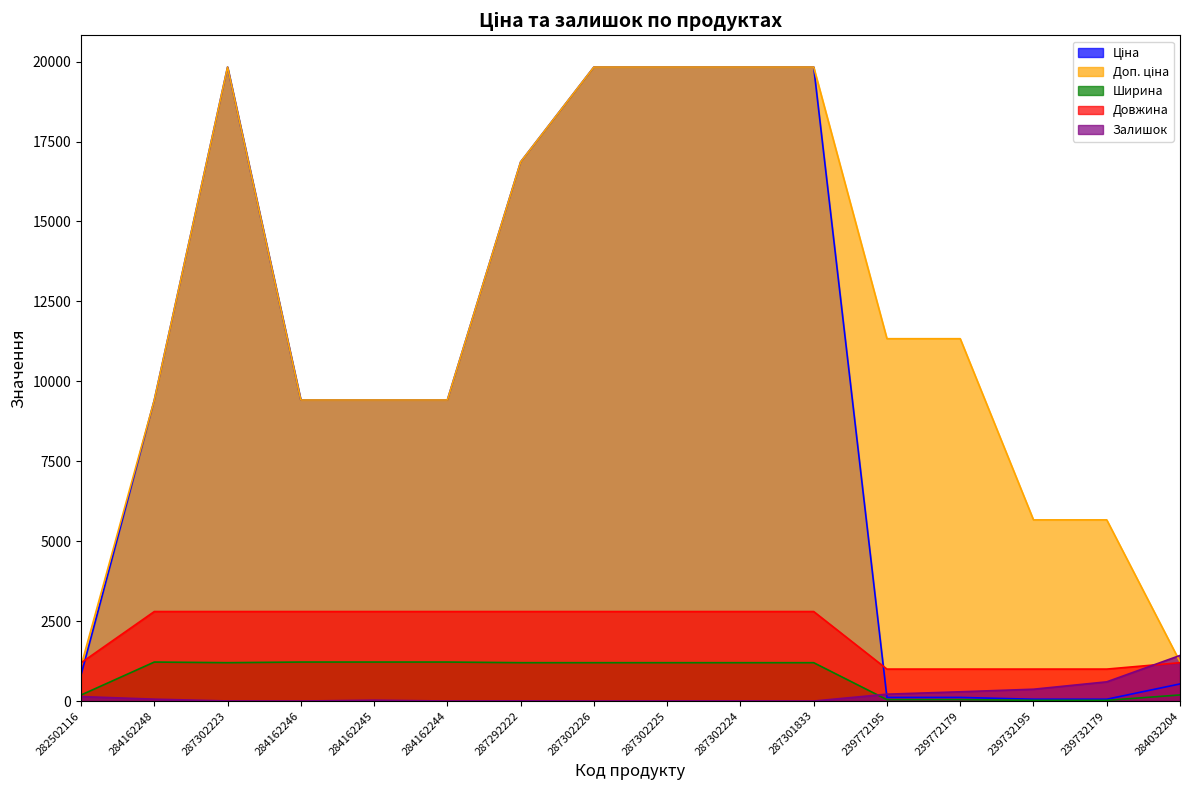

What is the highest value of the Довжина series?

2800.0